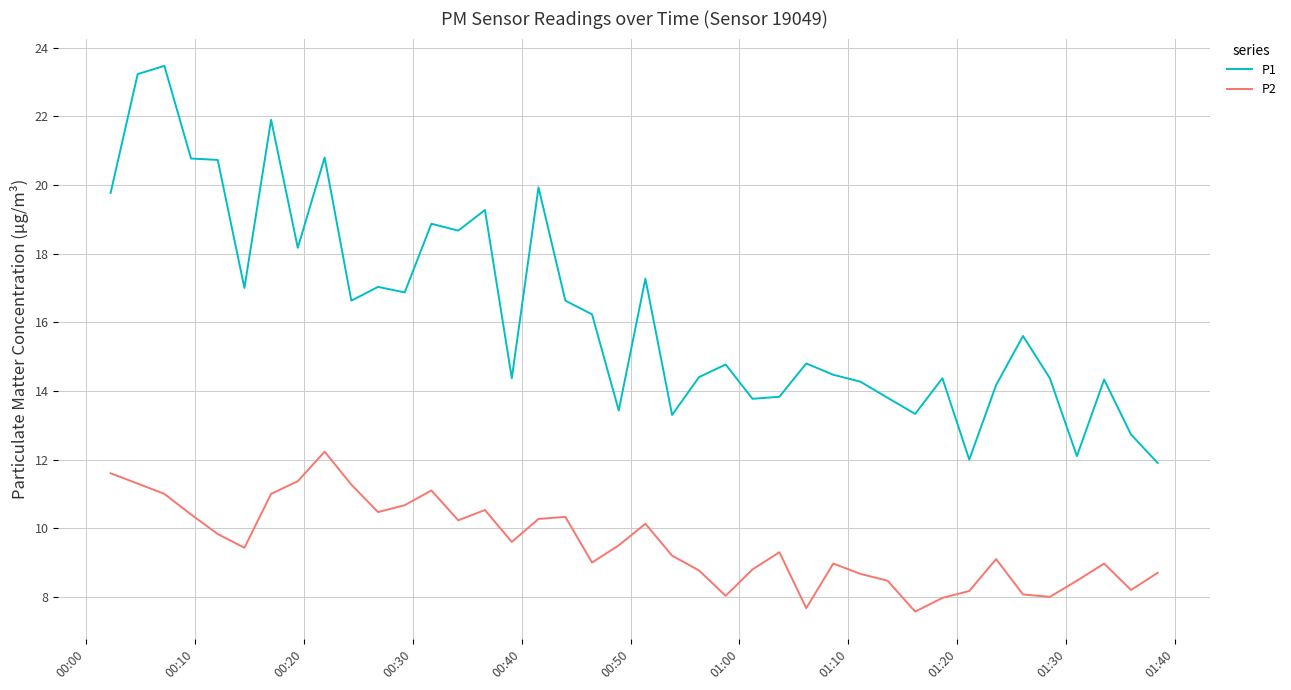

Count the number of data series in this chart.

2